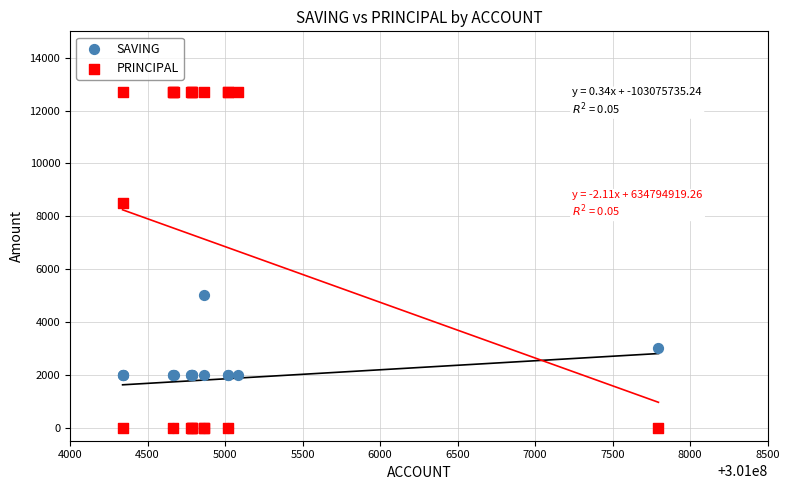

In the PRINCIPAL series, what Y value is closest to 6350?

8500